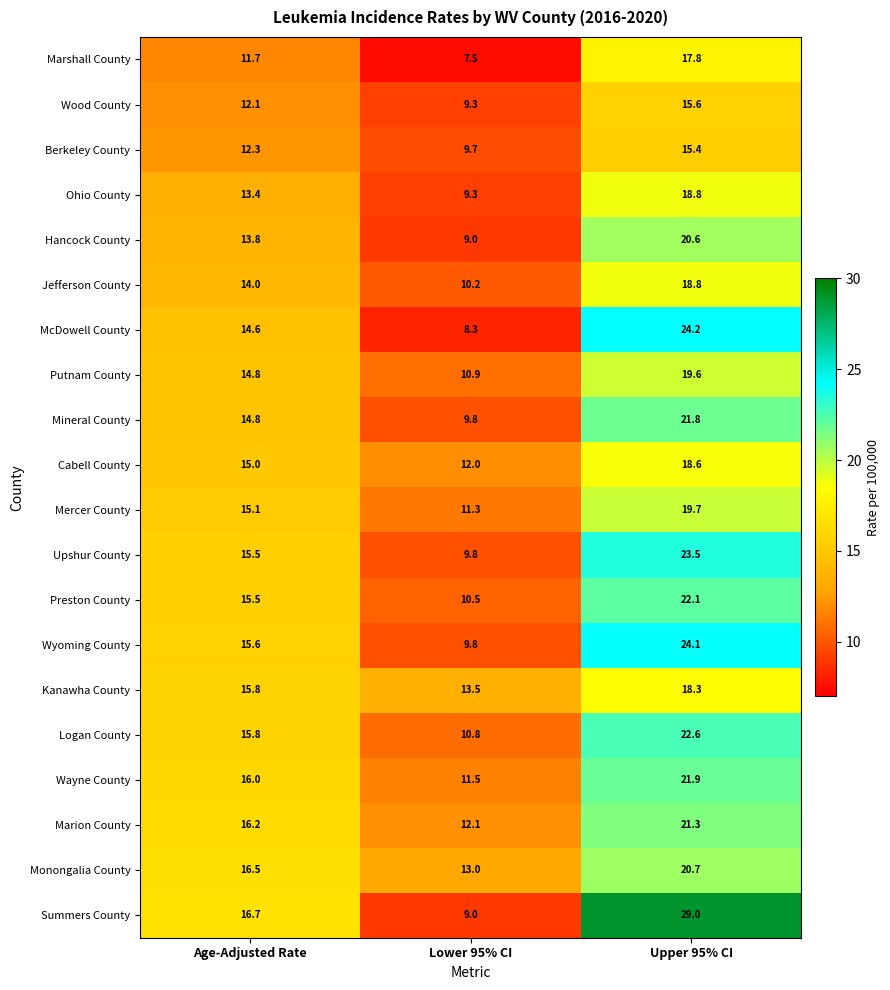

Which series has the largest total across all categories?

Summers County